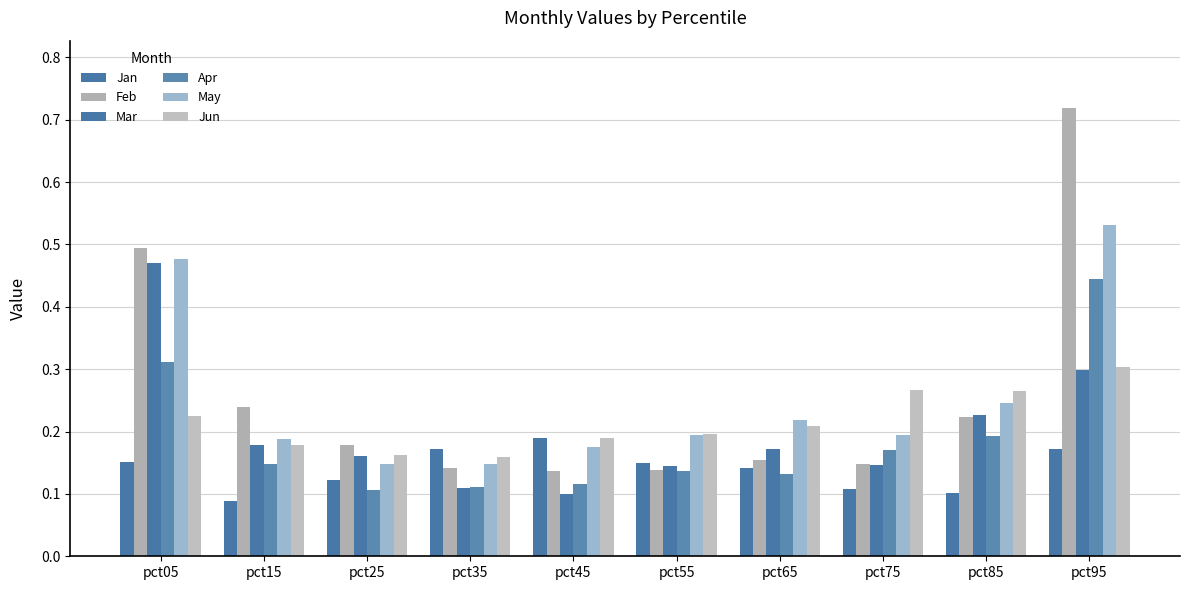

What is the total value across all series at pct25?

0.9